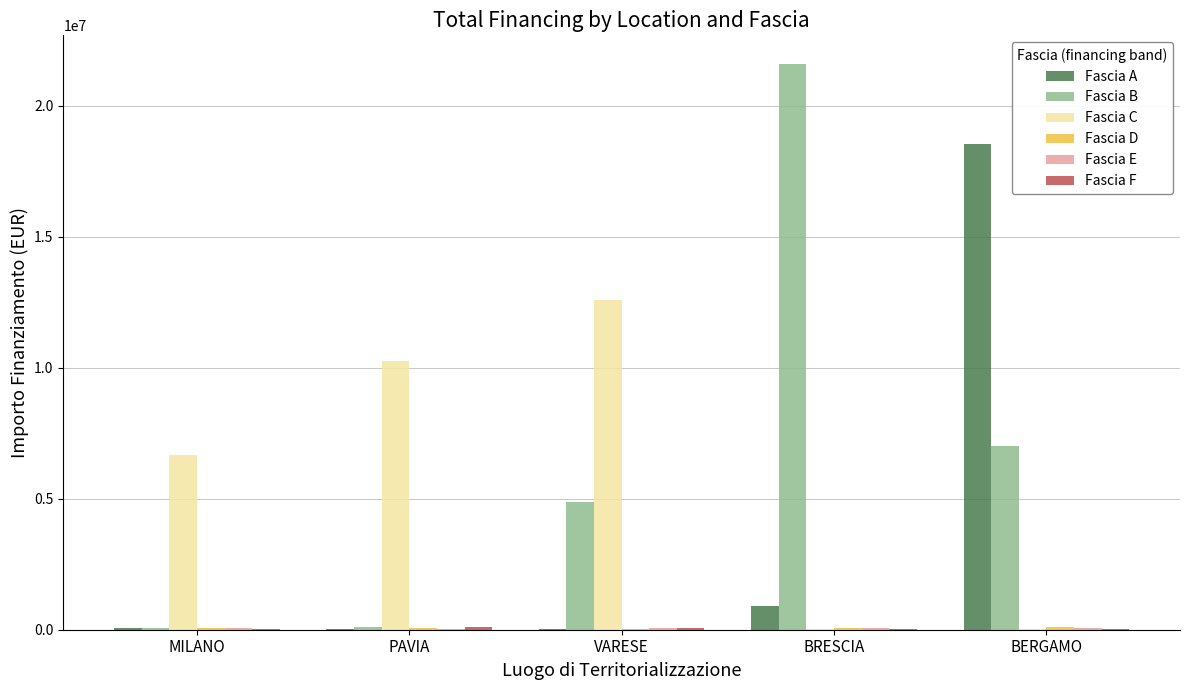

The value of Fascia B at BRESCIA is 32871604.9. True or false?

False